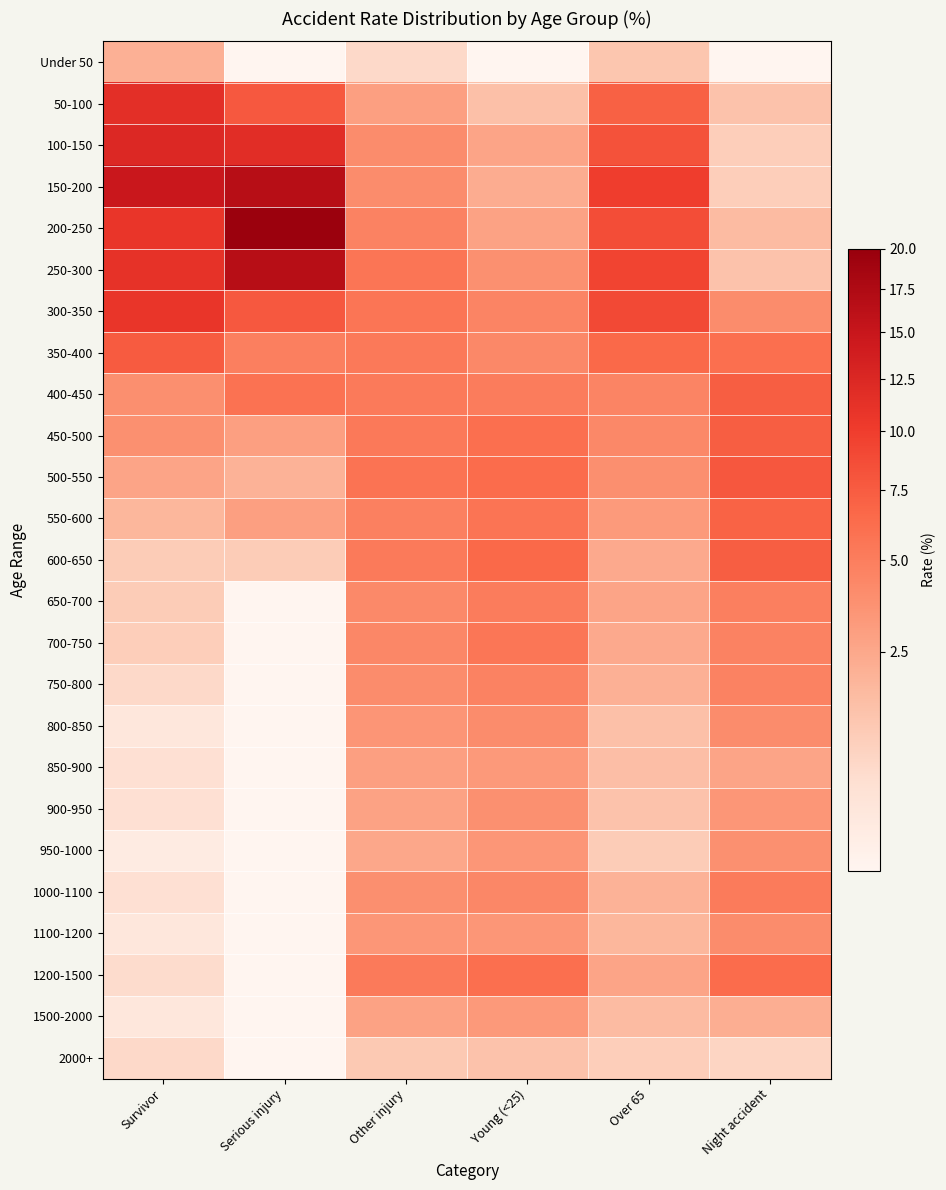

What is the total value across all series at Survivor?

100.1